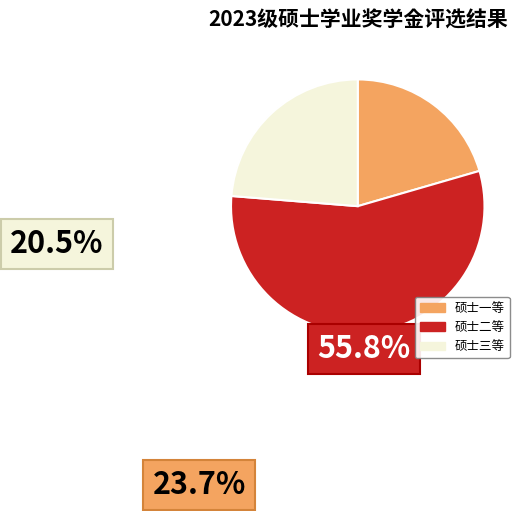

Is it true that 硕士二等 is 45% of the pie?

False